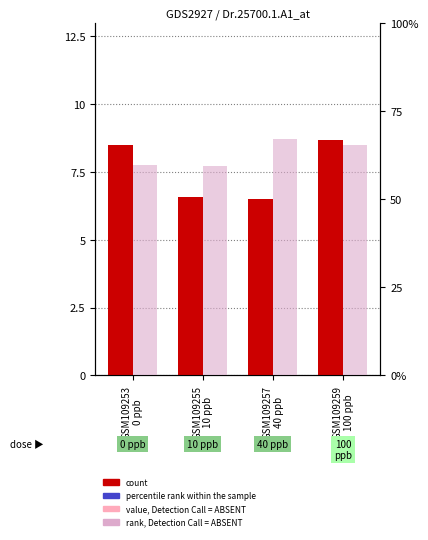

What is the sum of all rank, Detection Call = ABSENT values?

2009.8